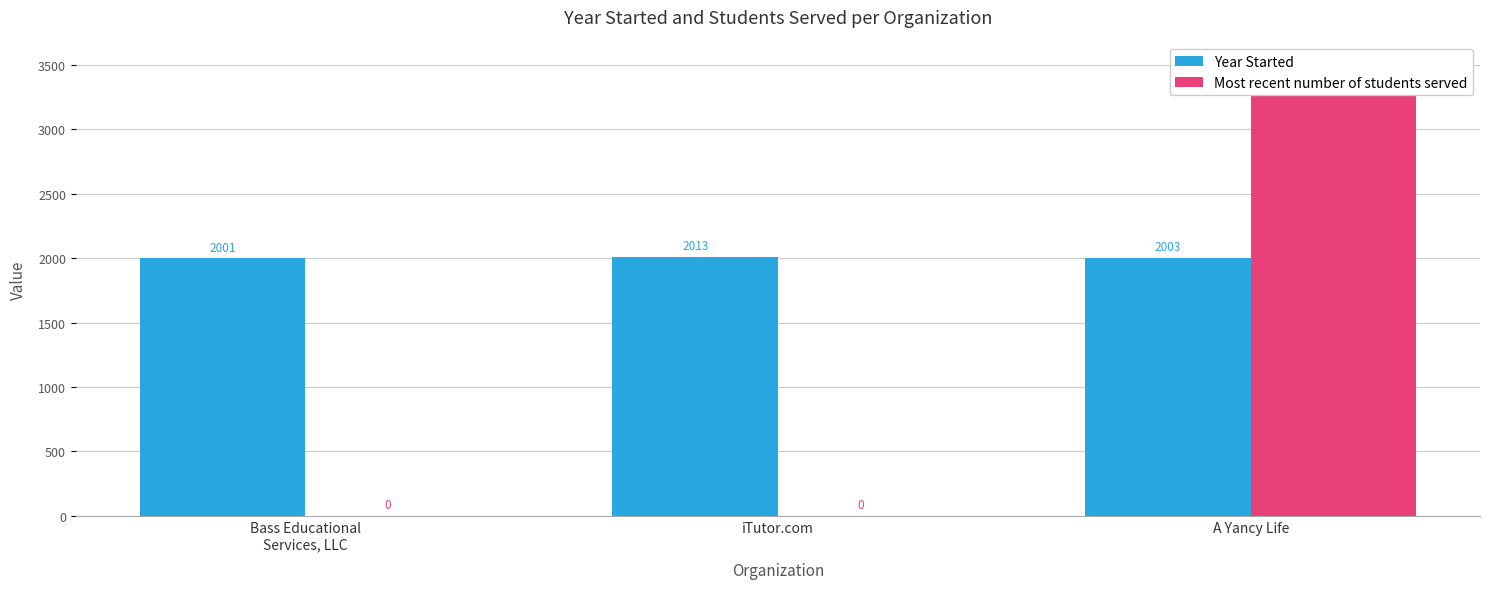

List the series in order of their peak value, highest first.

Most recent number of students served, Year Started